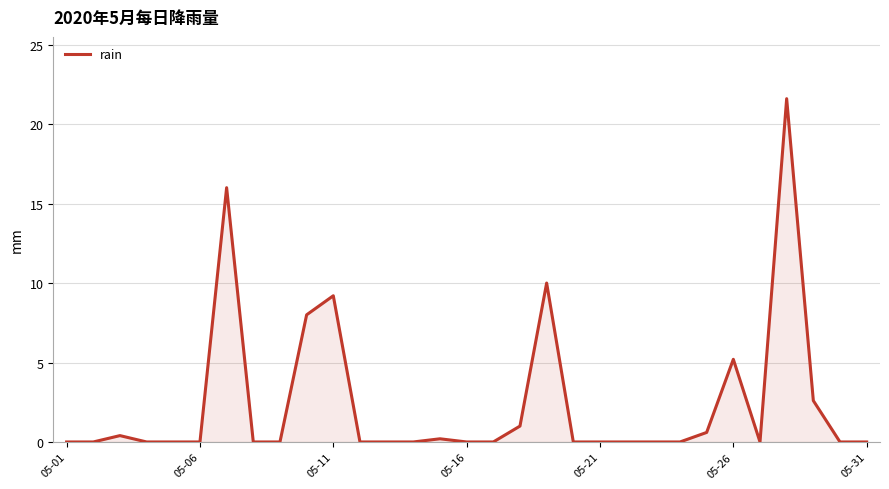

What is the greatest value displayed?

21.6